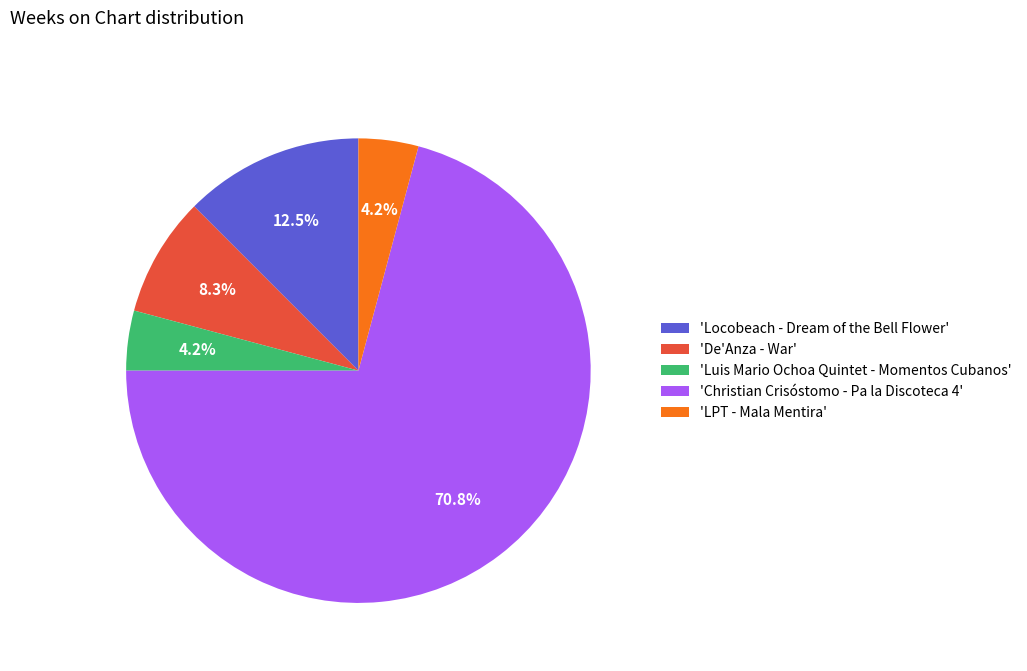

How many segments does this pie chart have?

5